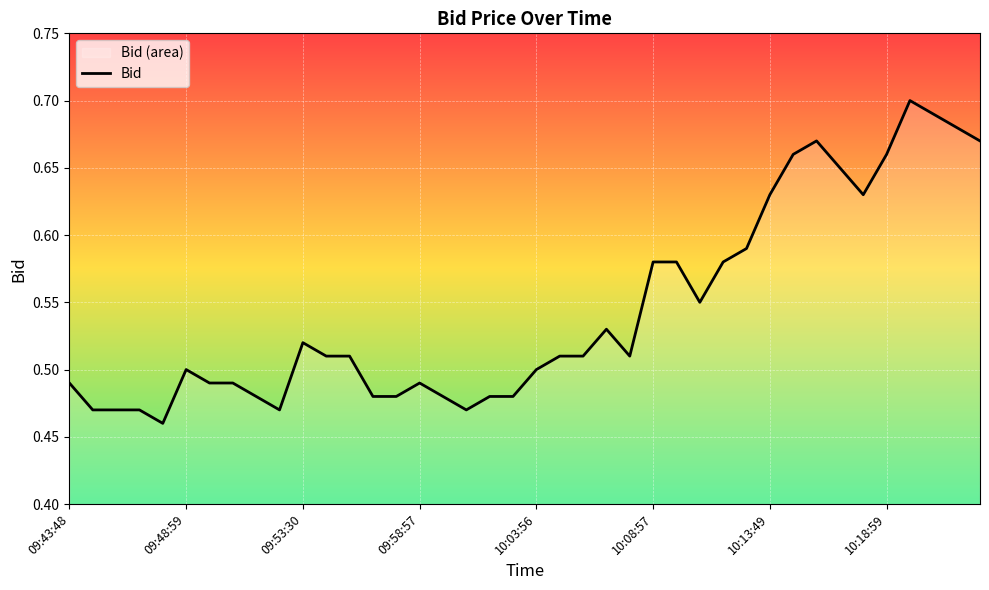

Reading left to right, extract all data points from this chart.

0.5	0.5	0.5	0.5	0.5	0.5	0.5	0.5	0.5	0.5	0.5	0.5	0.5	0.5	0.5	0.5	0.5	0.5	0.5	0.5	0.5	0.5	0.5	0.5	0.5	0.6	0.6	0.6	0.6	0.6	0.6	0.7	0.7	0.7	0.6	0.7	0.7	0.7	0.7	0.7